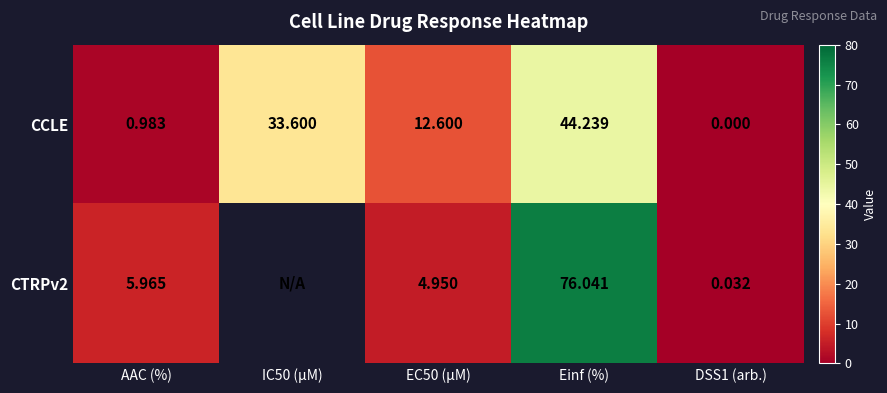

Is the value of CCLE at EC50 (µM) greater than the value of CTRPv2 at Einf (%)?

No